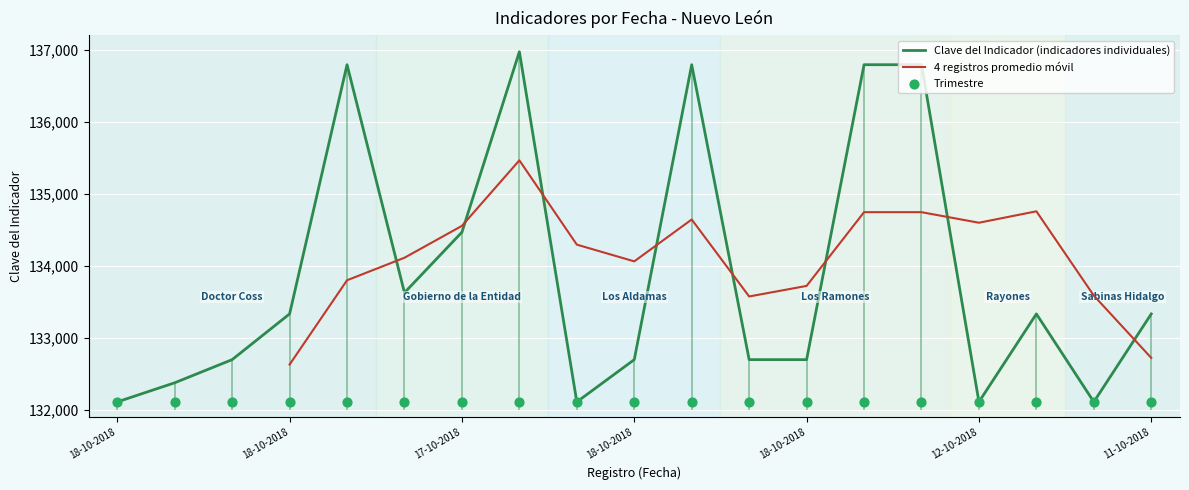

What is the change in value from 18-10-2018 to 18-10-2018?

+955